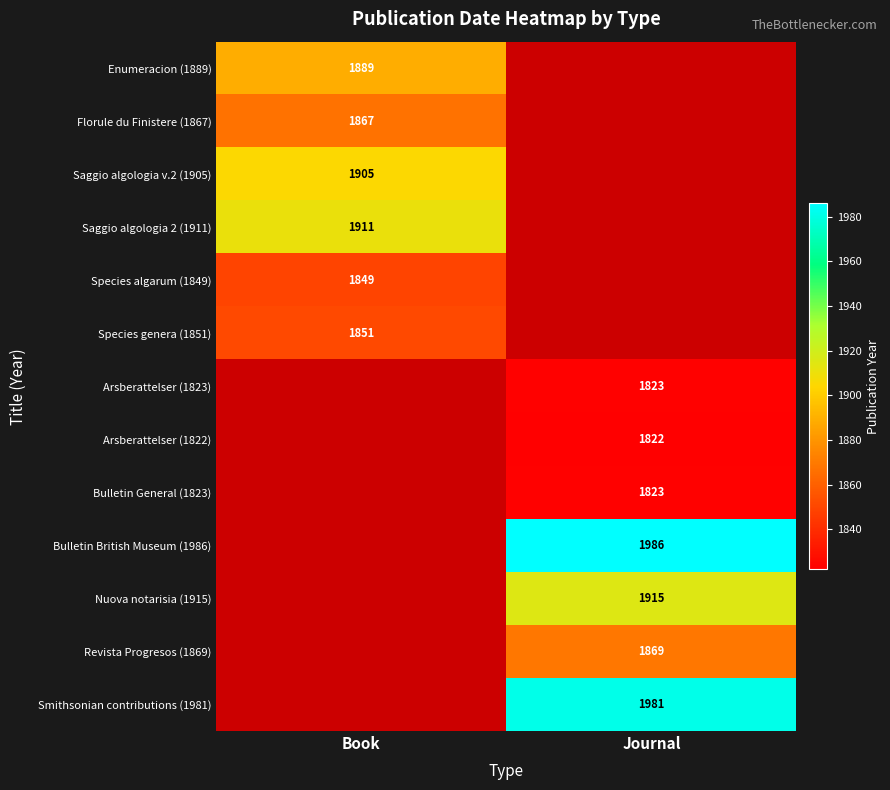

The value of Saggio algologia 2 (1911) at Book is 1911. True or false?

True